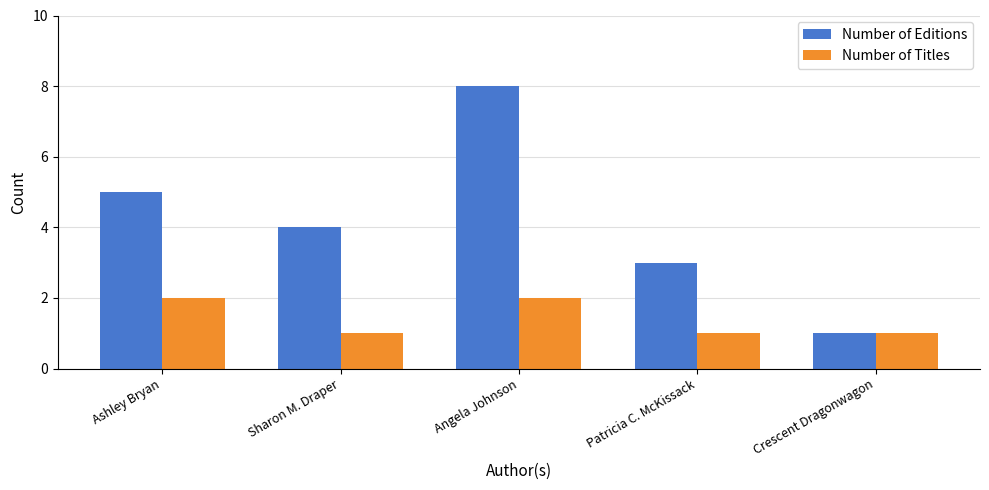

What is the label of the 4th bar from the right?

Sharon M. Draper